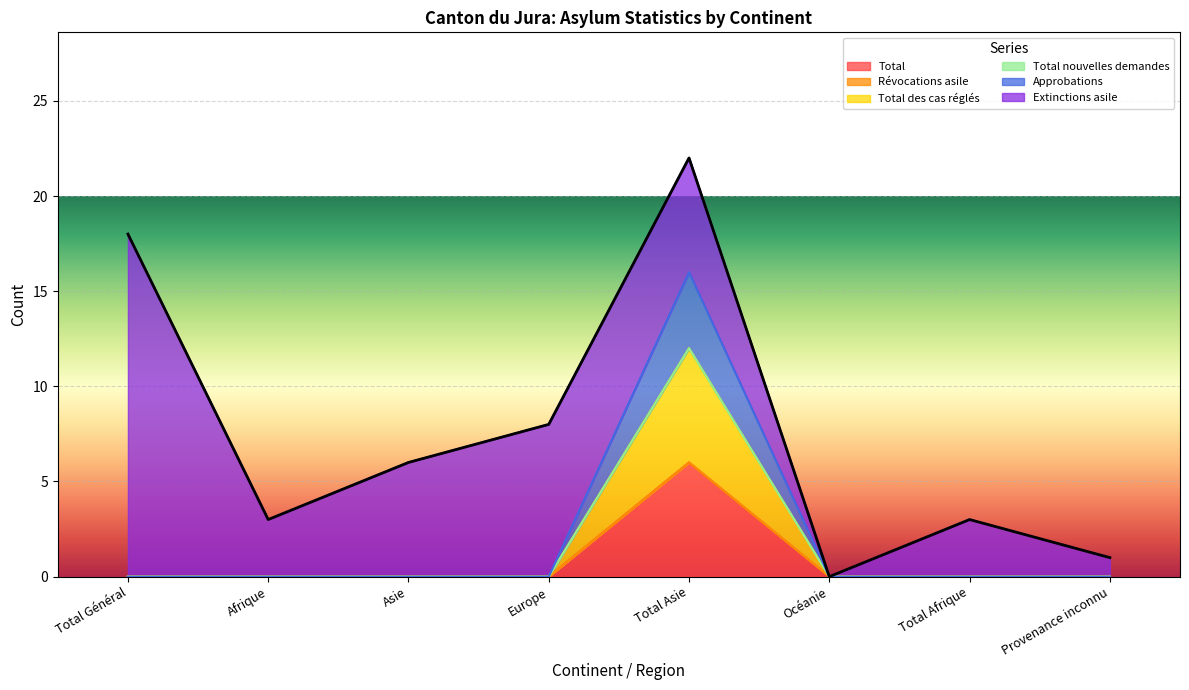

At how many categories does at least one series exceed 9?

1